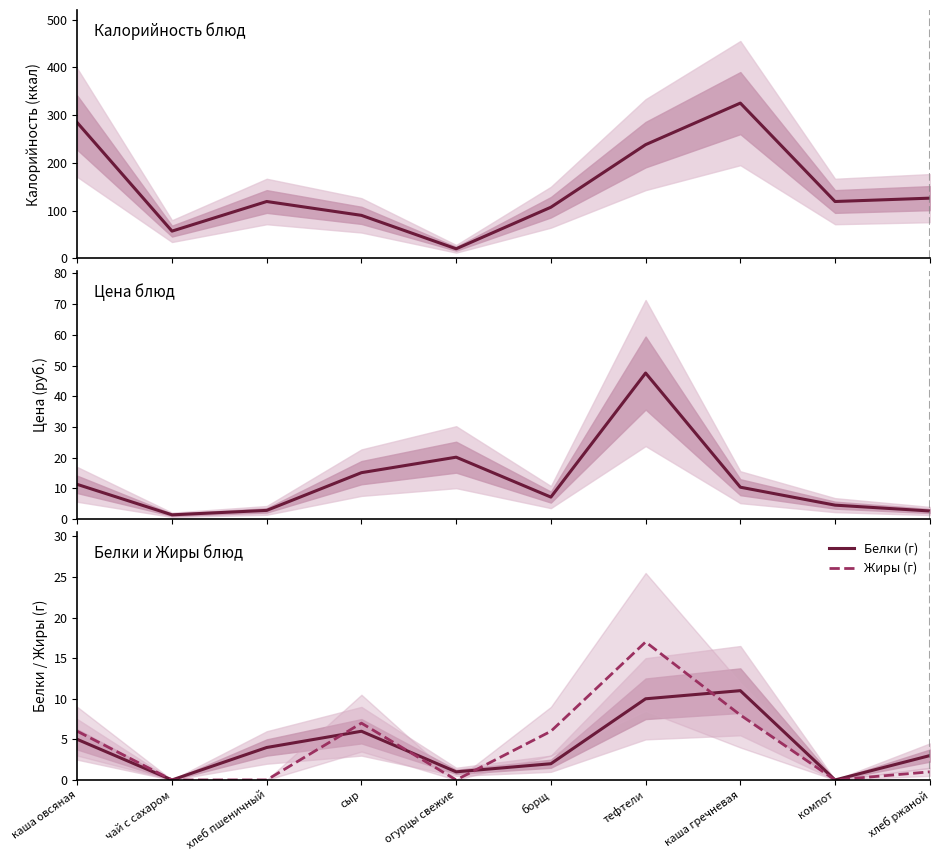

What is the value of the Белки (г) point at the 5th from the left?

1.0